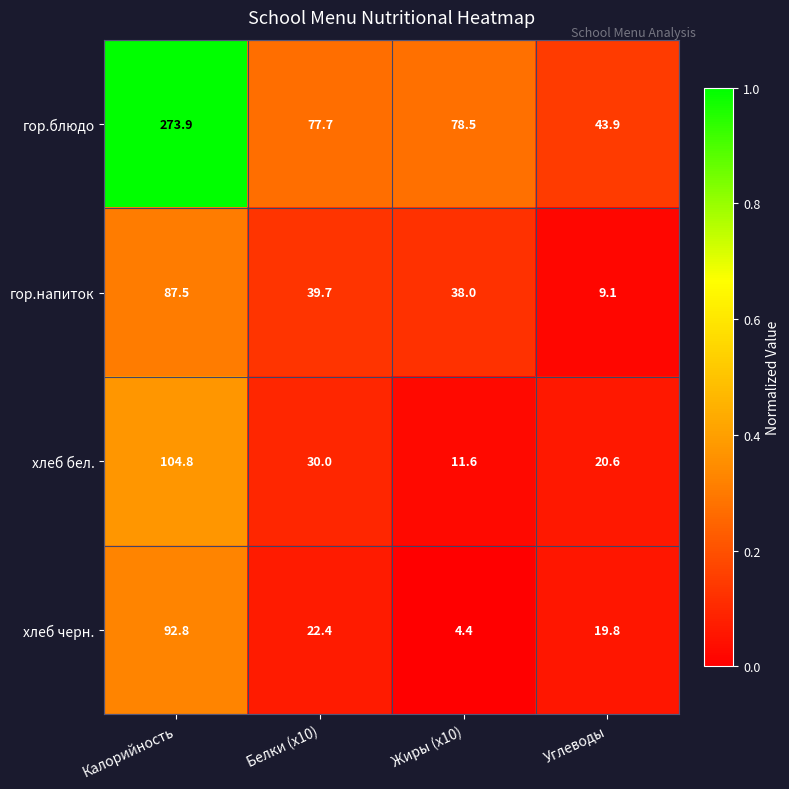

Which series has the widest spread of values?

гор.блюдо